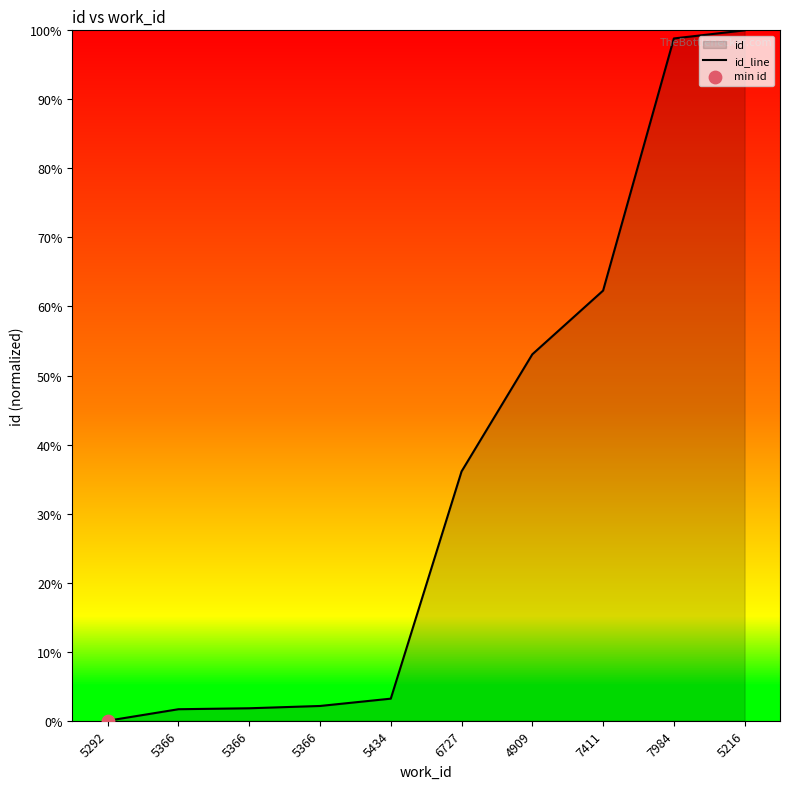

What is the change in value from 5292 to 5366?

+1.8